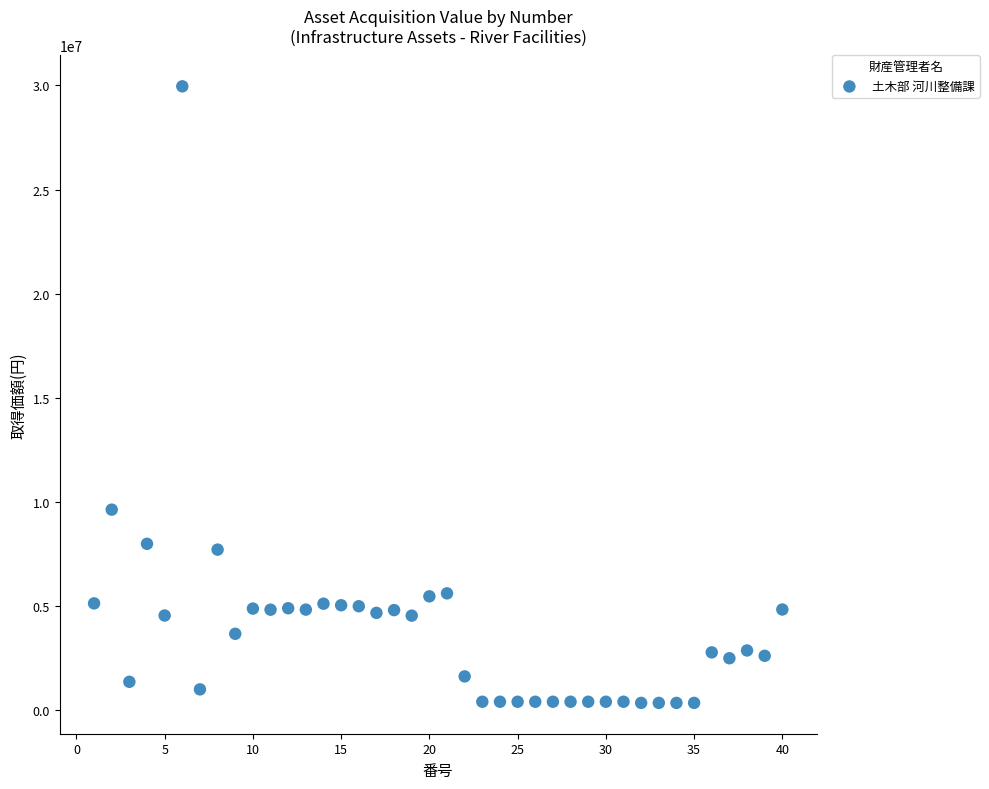

What Y value in the scatter plot is closest to 15148575?

9622000